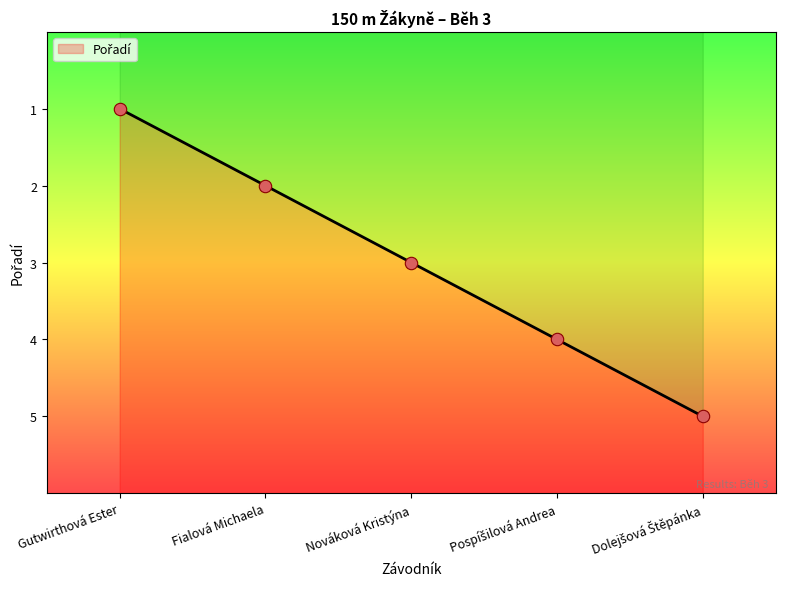

Which has a higher value, Fialová Michaela or Nováková Kristýna?

Nováková Kristýna